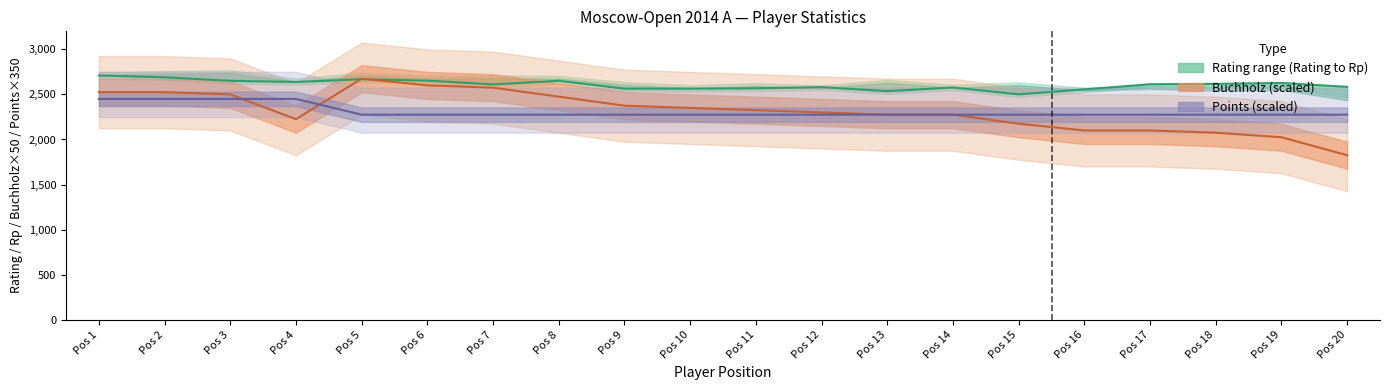

Which label corresponds to the smallest value in the chart?

Pos 20